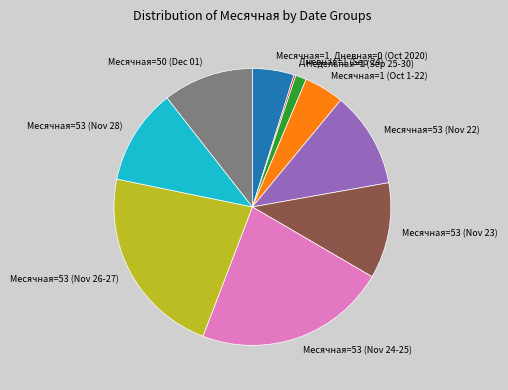

Is there a majority slice in this chart?

No